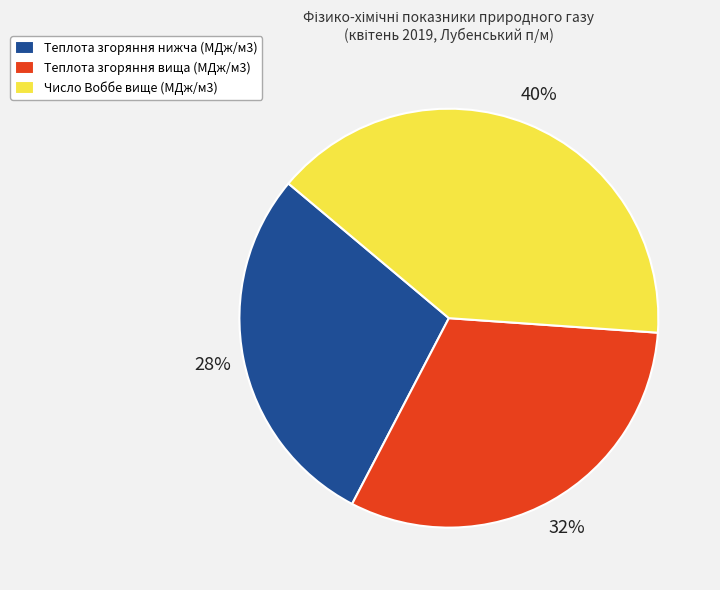

To the nearest percent, what portion does Теплота згоряння вища (МДж/м3) represent?

32%